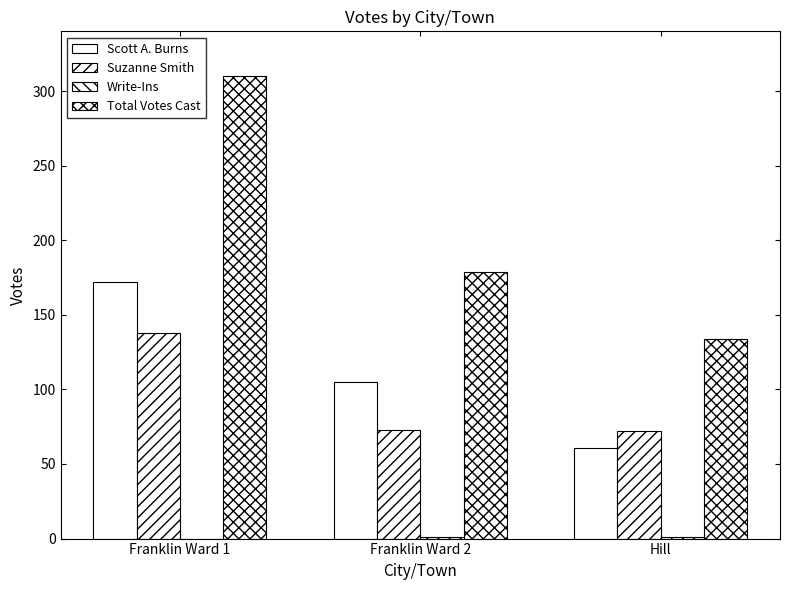

What is the total value across all series at Franklin Ward 2?

358